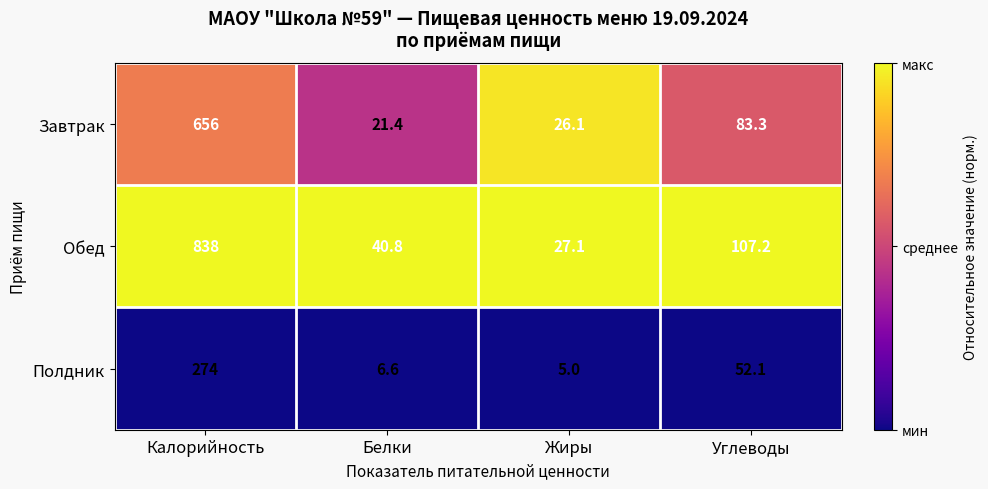

Which series has the widest spread of values?

Обед